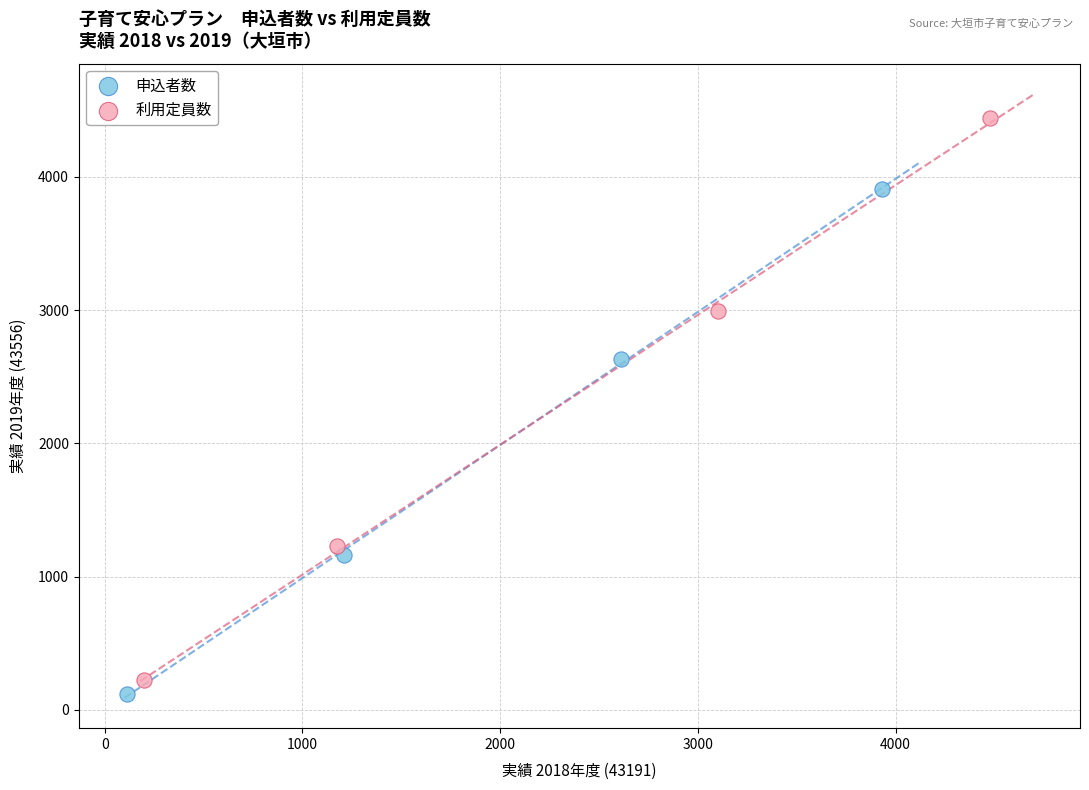

Which series has the widest spread of Y values?

利用定員数